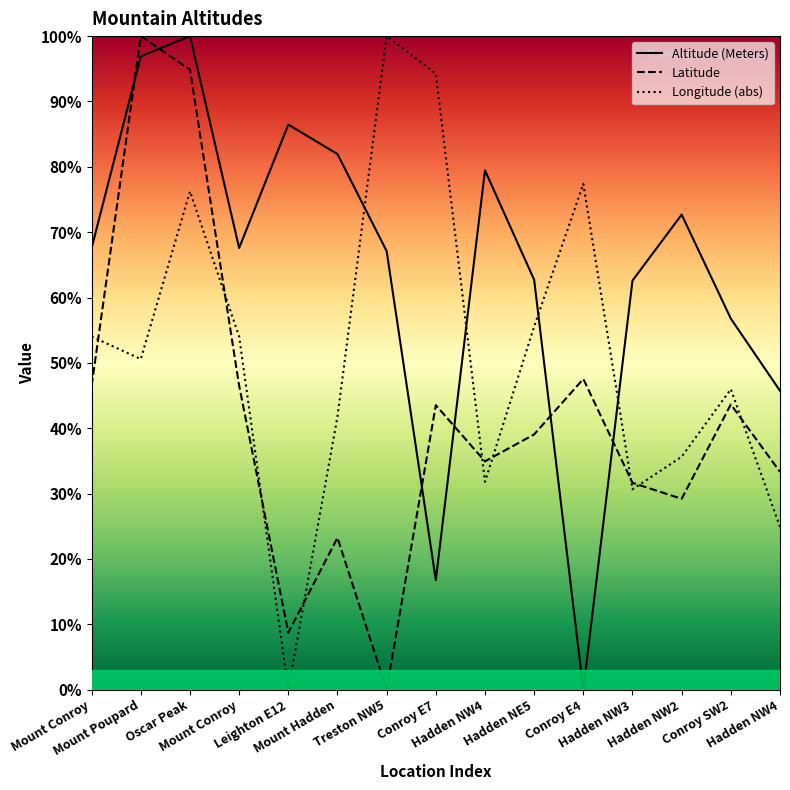

Where do Longitude and Altitude (Meters) first cross each other?

Mount Hadden and Treston NW5